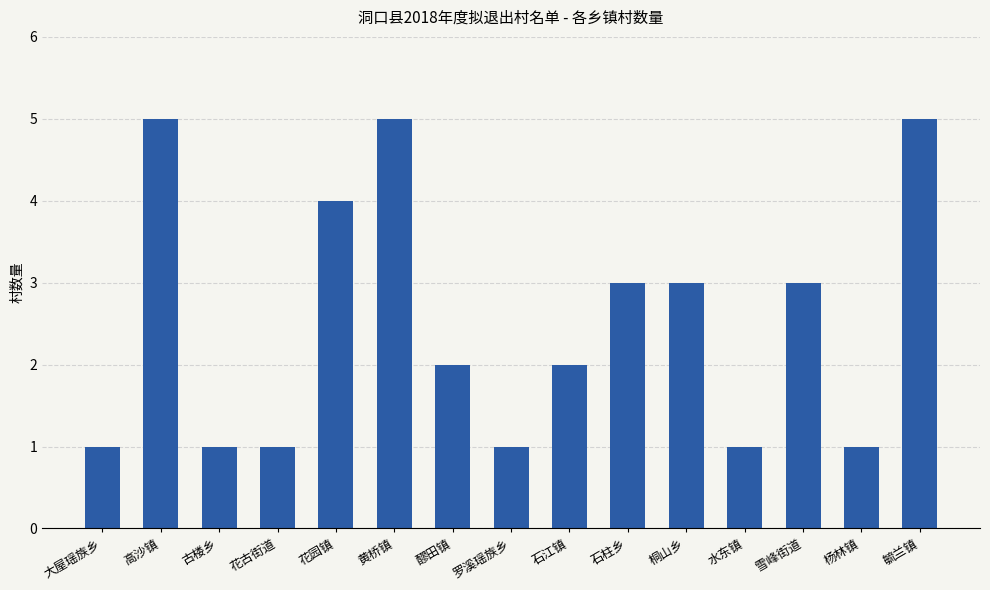

What is the difference between the second highest and minimum values?

4